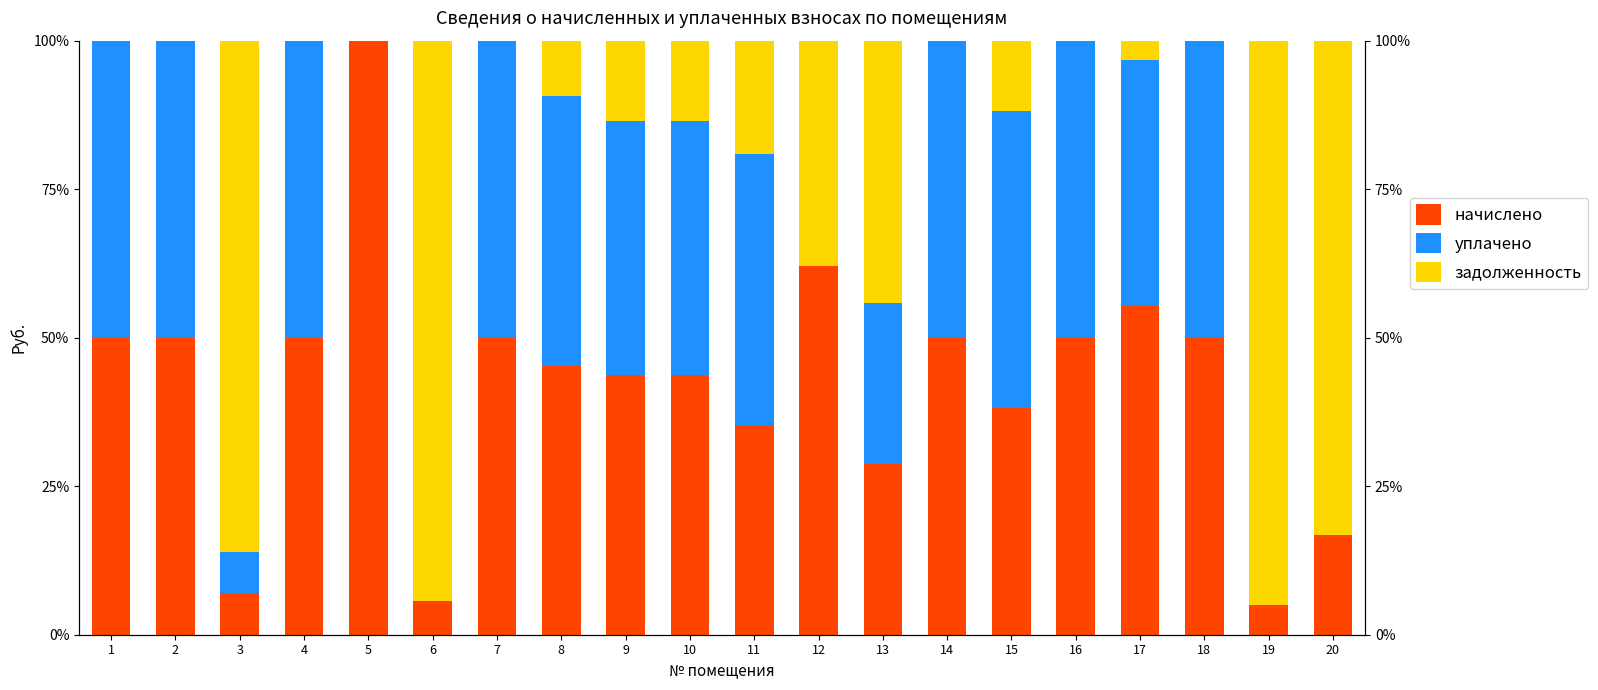

How many positive values does the задолженность series have?

12